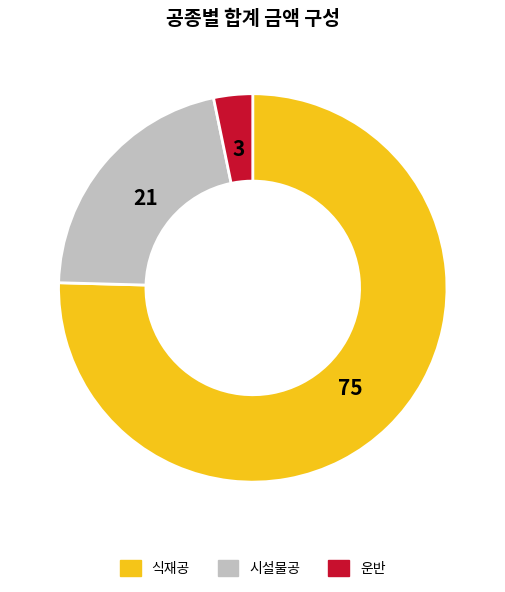

What is the largest slice in the pie chart?

식재공